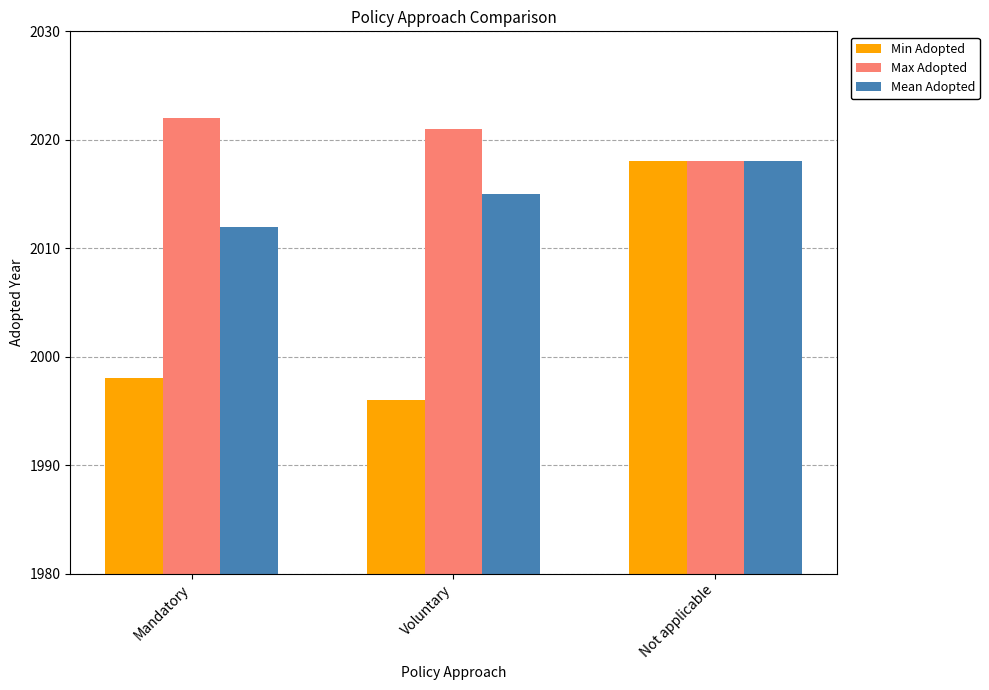

What is the approximate value of Max Adopted at Mandatory?

2022